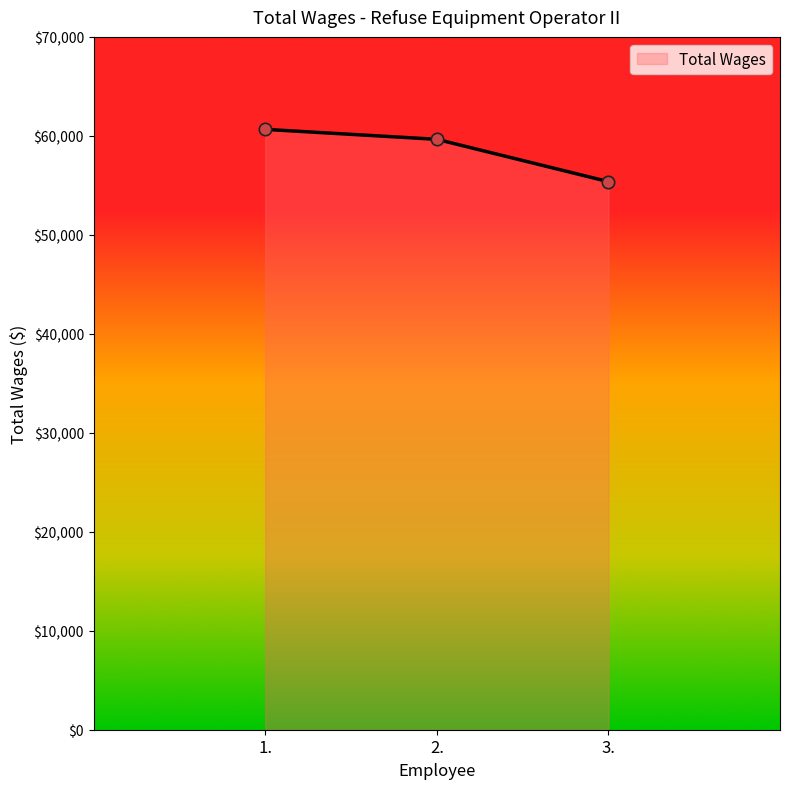

What is the ratio of the value at 2. to the value at 1.?

1.0